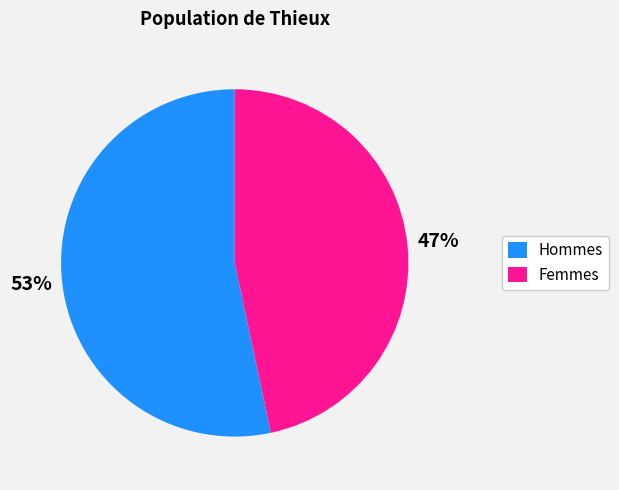

To the nearest percent, what percentage of the pie is Femmes?

47%